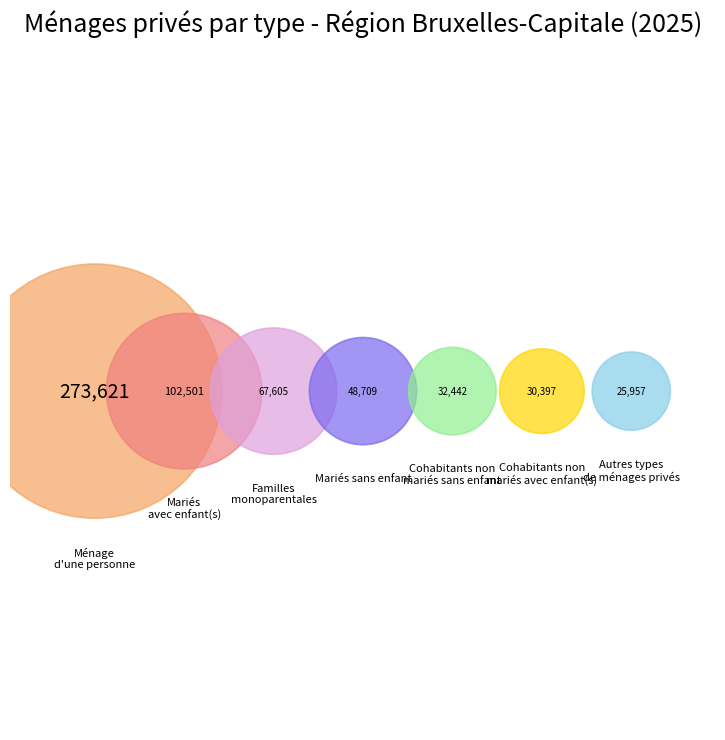

Which has a higher value, Ménage d'une personne or Mariés sans enfant?

Ménage d'une personne